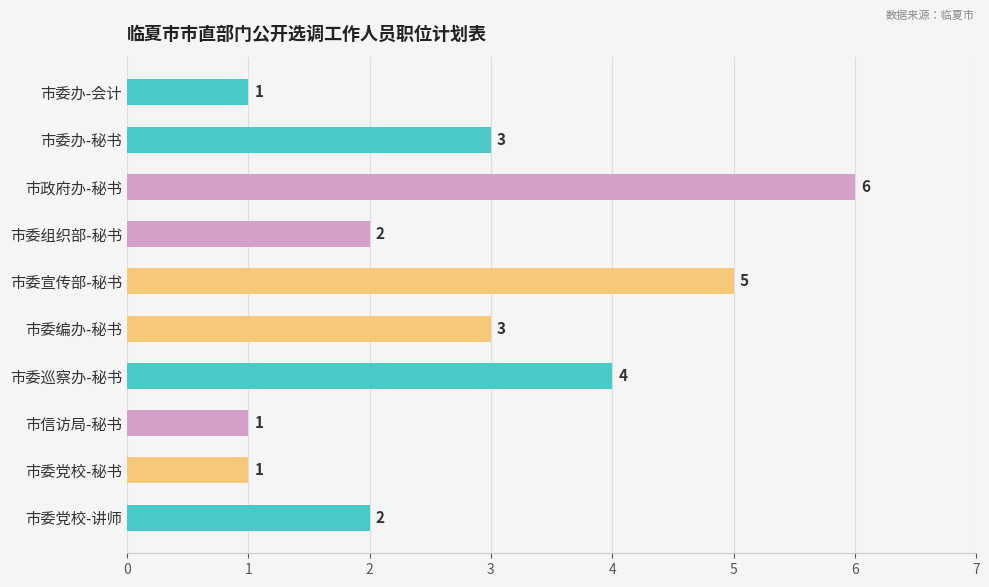

The chart shows a value of 1 at 市委党校-秘书. True or false?

True